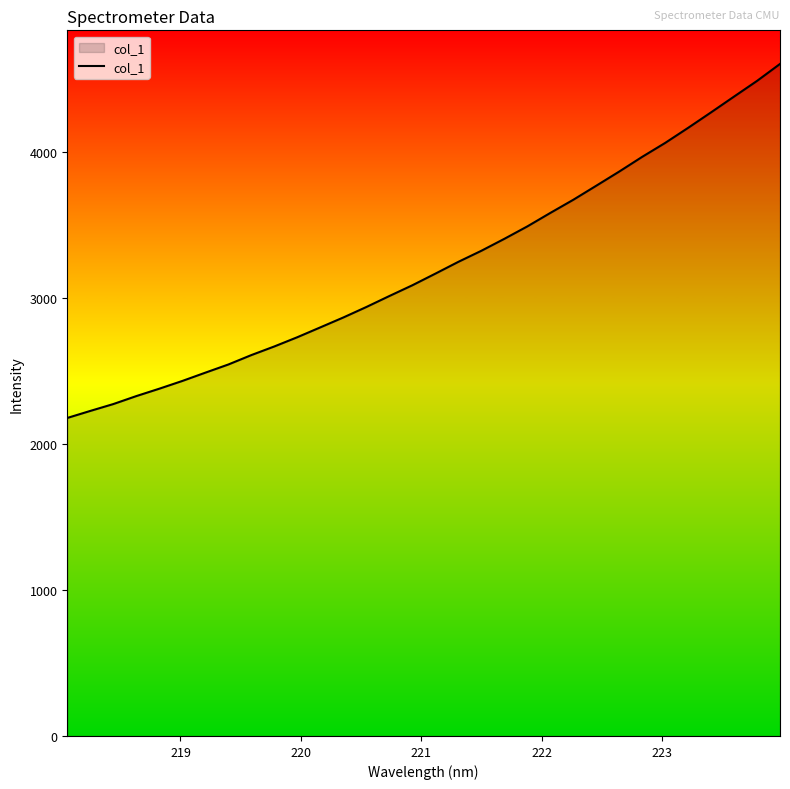

What is the difference between the maximum and minimum values?

2425.3